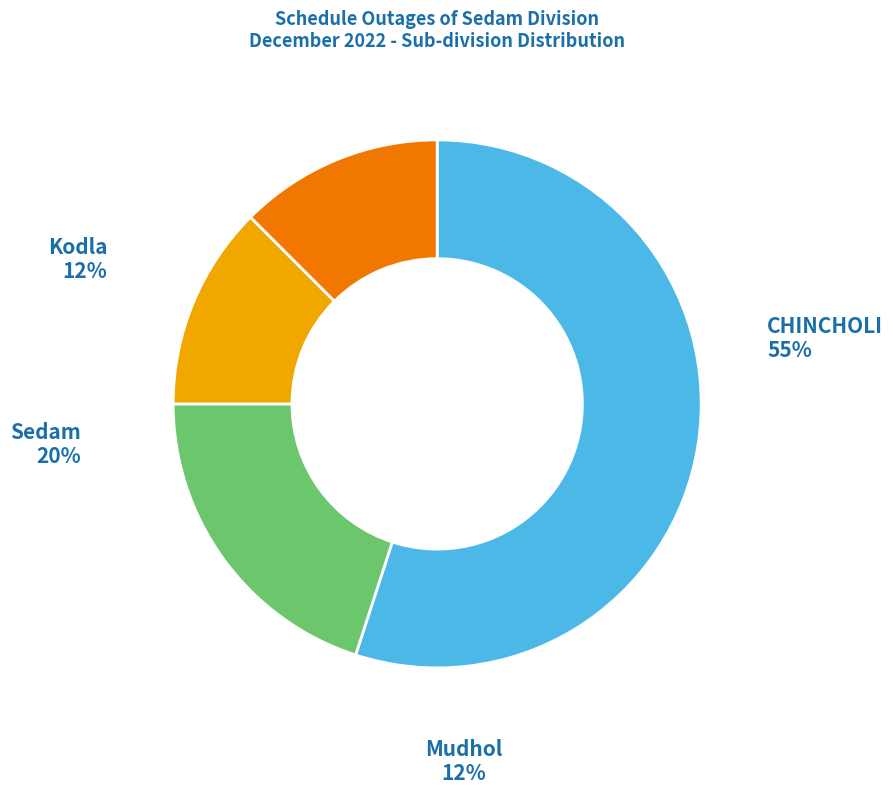

Rank the categories by value from lowest to highest.

Kodla, Mudhol, Sedam, CHINCHOLI